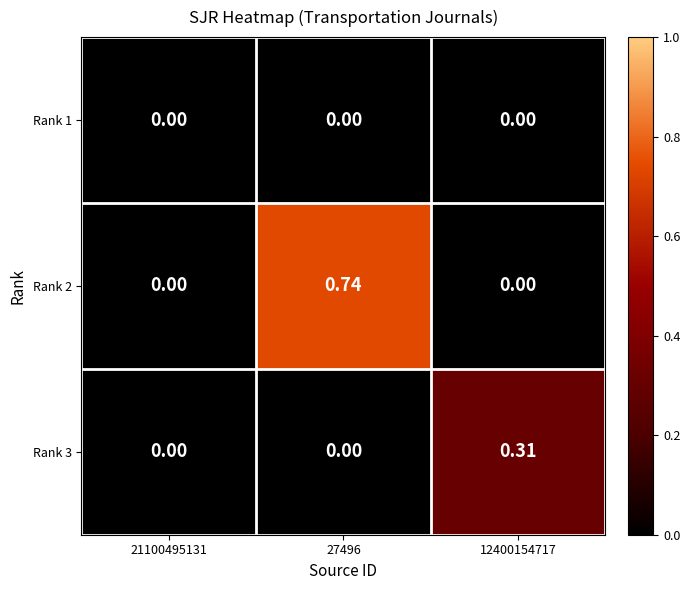

Is the value of Rank 3 at 21100495131 greater than the value of Rank 2 at 27496?

No